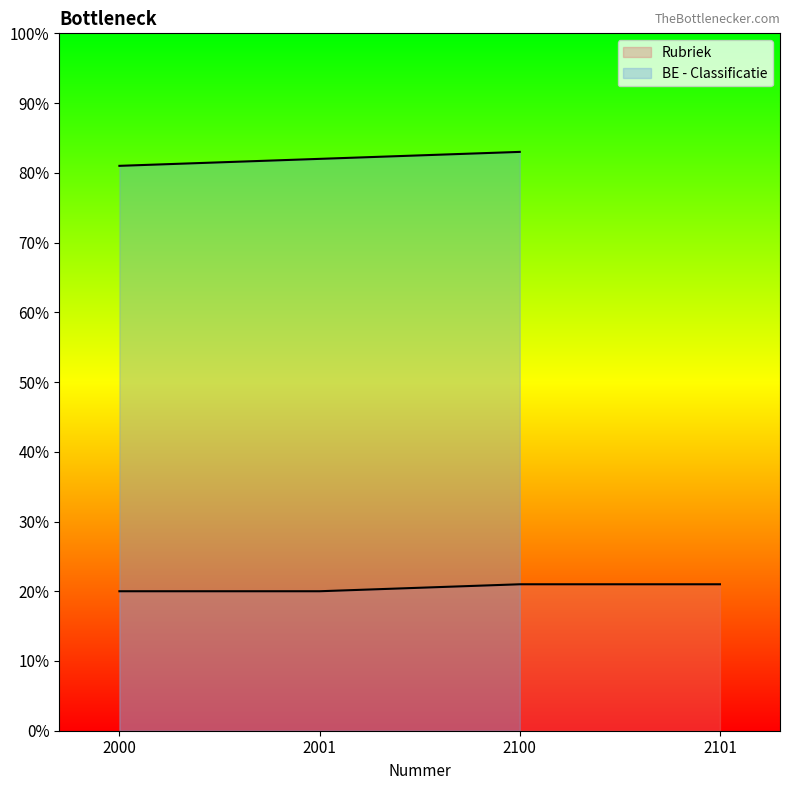

Reading right to left, extract all data points from this chart.

2101=21	2100=21	2001=20	2000=20